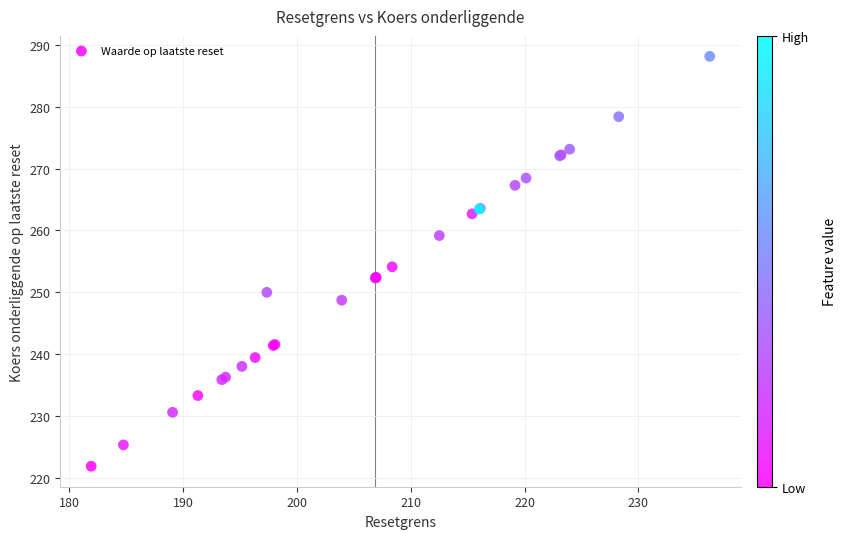

What Y value in the scatter plot is closest to 255?

254.1